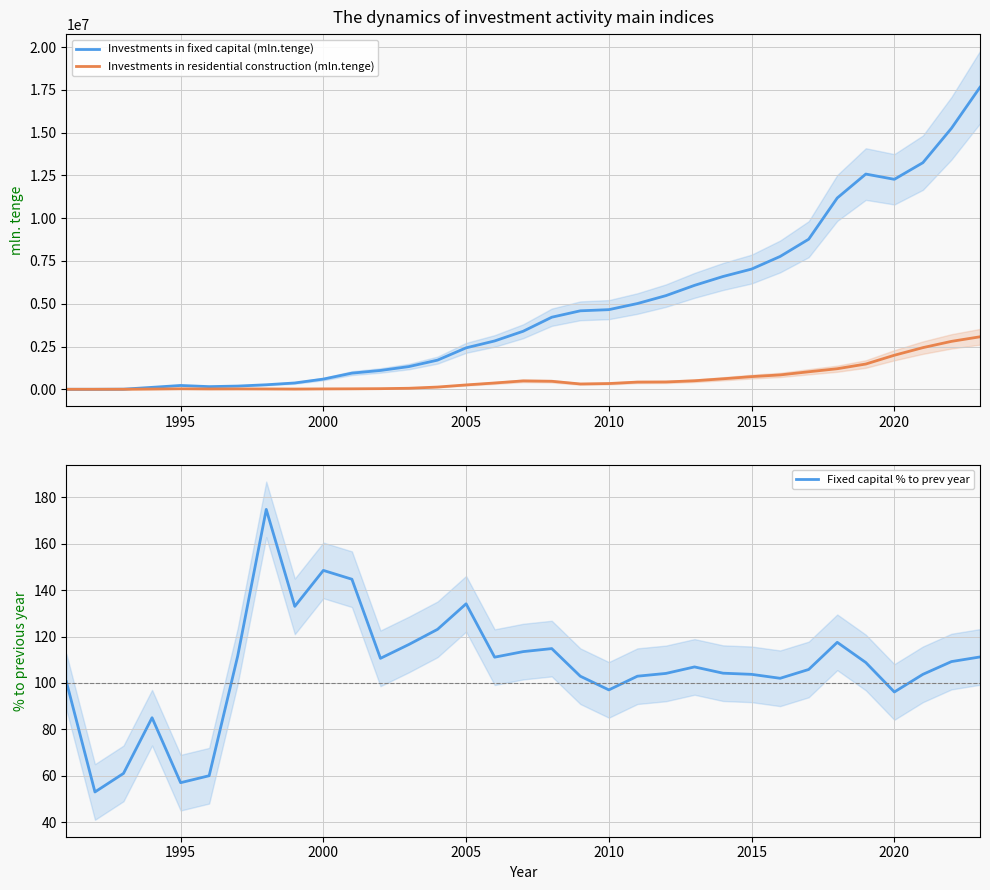

True or false: Investments in fixed capital (mln.tenge) and Investments in residential construction (mln.tenge) cross at least once.

False